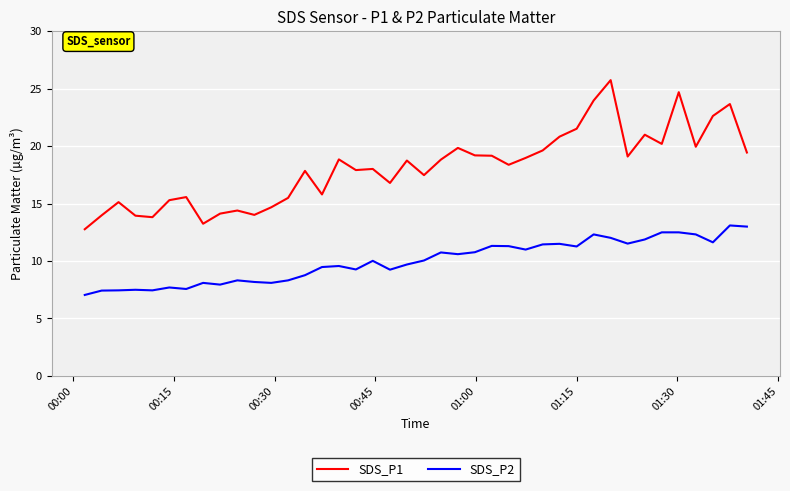

What is the maximum value shown in the chart?

25.8